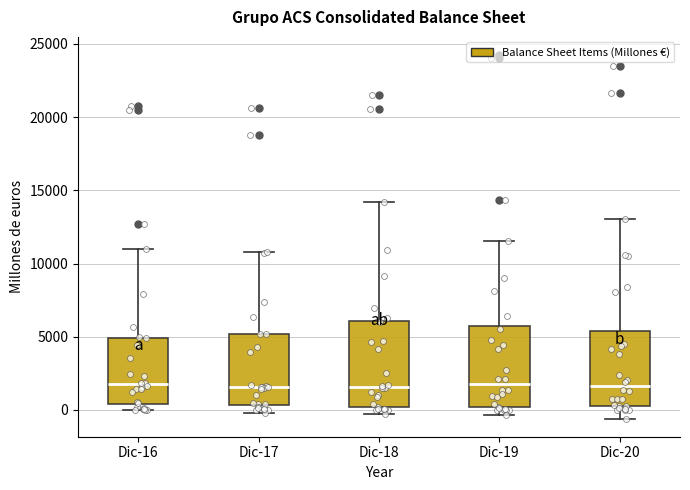

Reading left to right, transcribe this box plot: for each box, give where its median line is, the range the box spans, and where its two whiskers end, as read against the y-axis. The values are not printed on the chart, so give them approximately, as read against the axis.

Dic-16: median 1500, box 500 to 5000, whiskers 0 to 11000
Dic-17: median 1500, box 500 to 5000, whiskers 0 to 11000
Dic-18: median 1500, box 0 to 6000, whiskers -500 to 14000
Dic-19: median 1500, box 0 to 5500, whiskers -500 to 11500
Dic-20: median 1500, box 0 to 5500, whiskers -500 to 13000